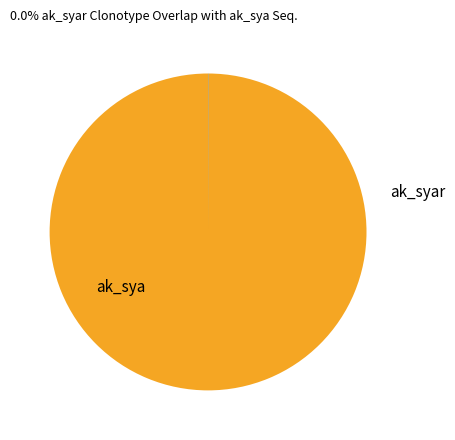

Is there a majority slice in this chart?

Yes